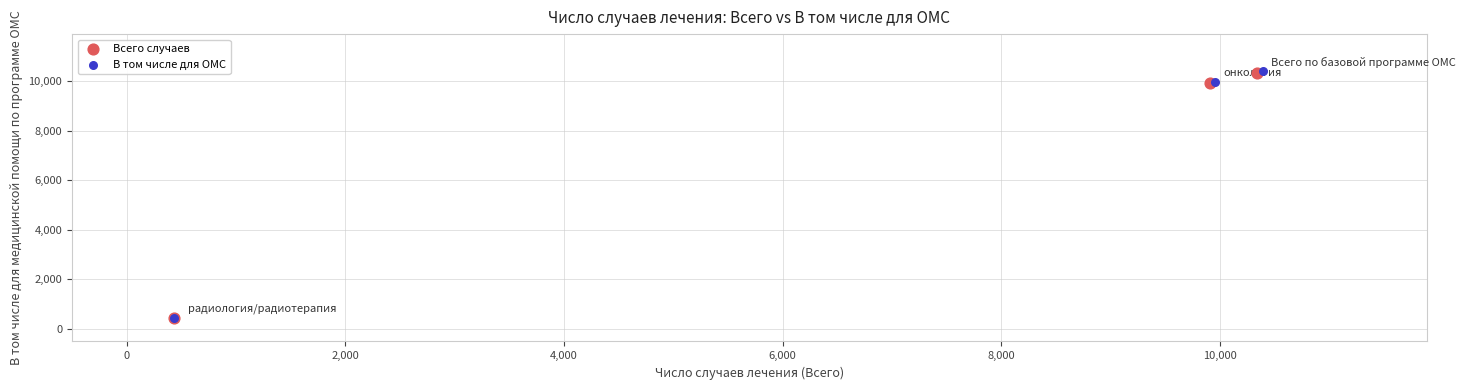

Which series has the largest Y range (max minus min)?

В том числе для ОМС